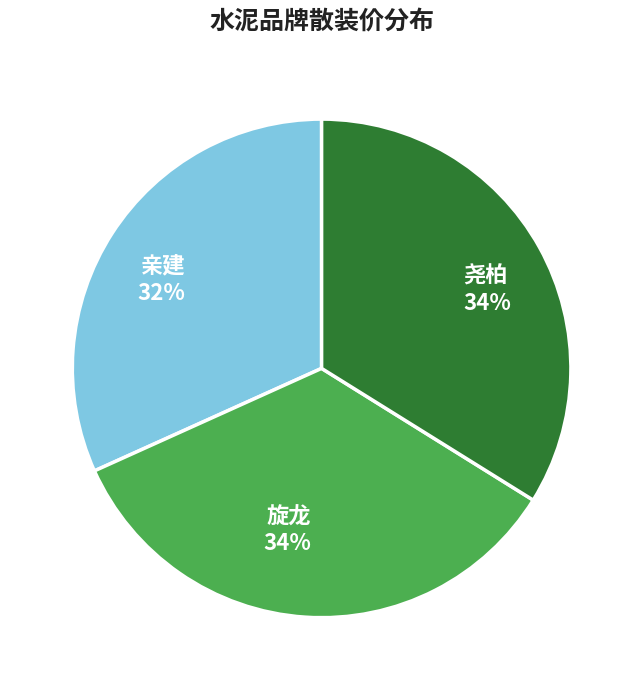

Is 旋龙 the majority of the pie?

No